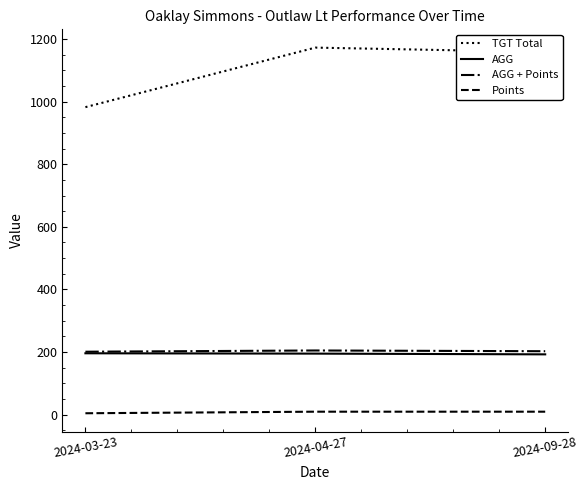

Is it true that AGG + Points equals 287.2 at 2024-04-27?

False